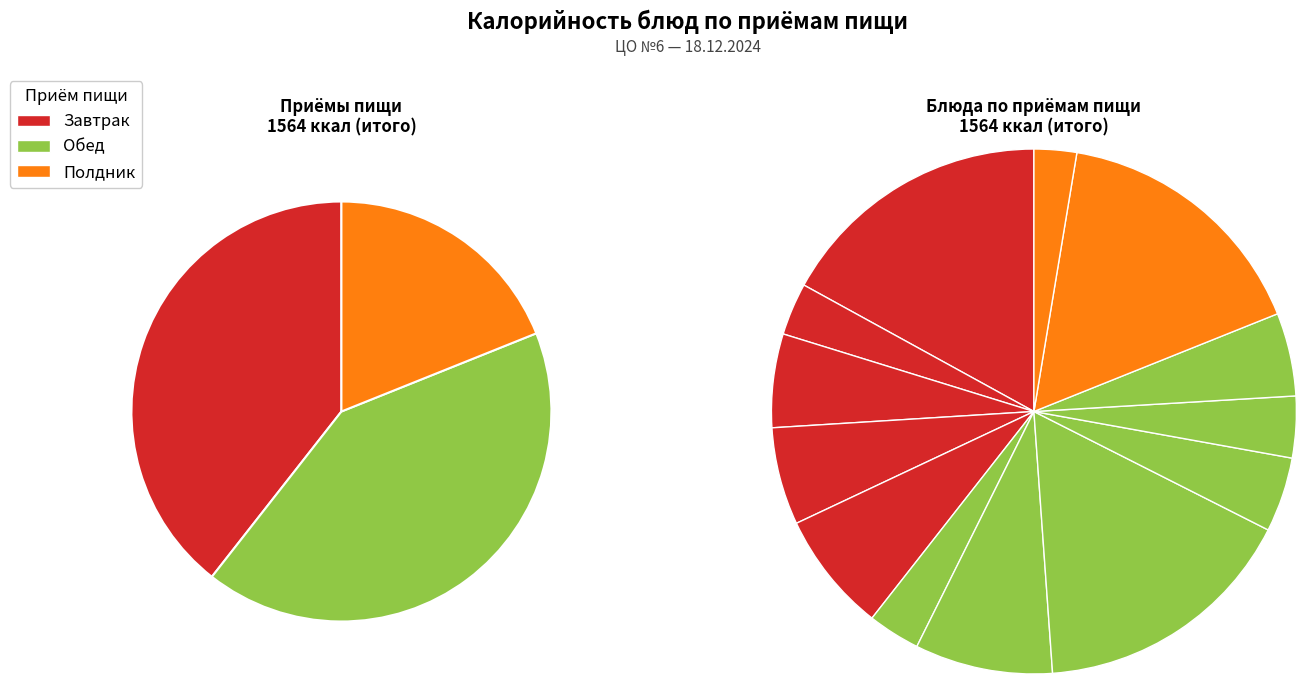

To the nearest percent, what portion does салат из моркови с изюмом represent?

3%